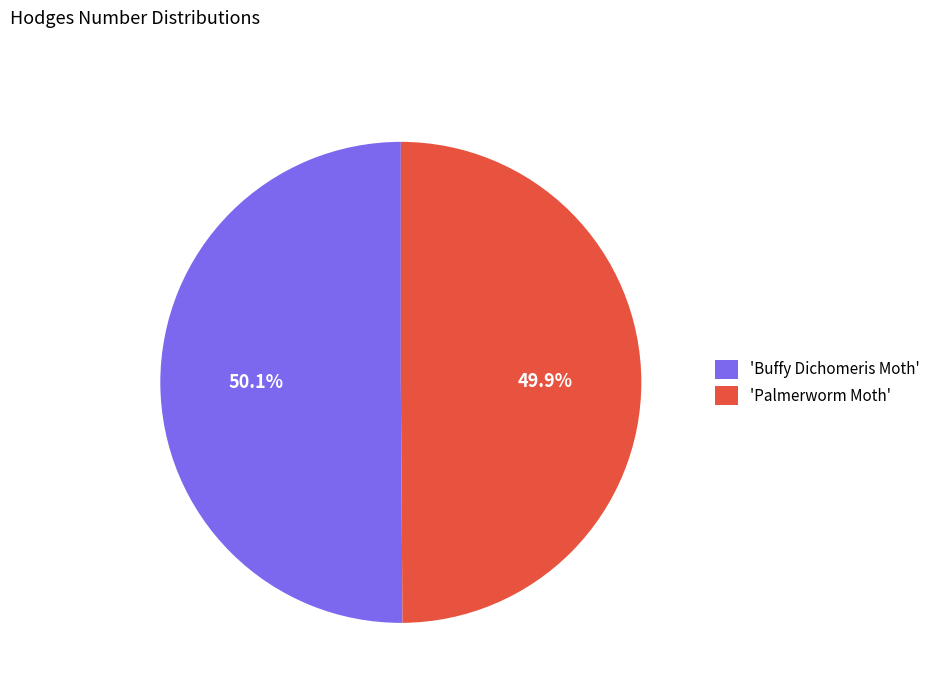

Does any single category account for the majority?

Yes